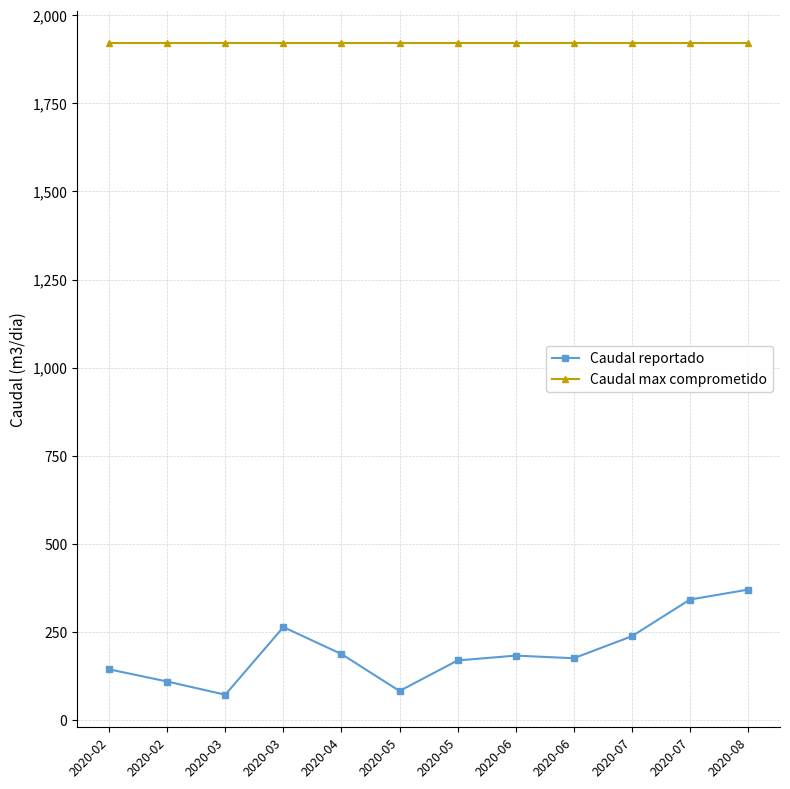

What is the sum of the Caudal max comprometido values at 2020-05 and 2020-04?

3840.0